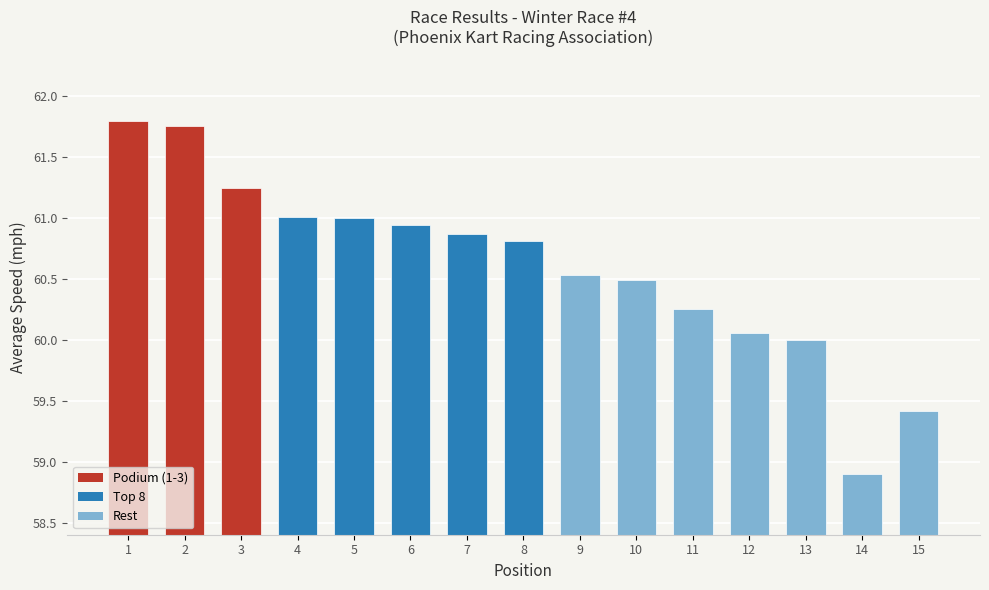

What is the change in value from 3 to 10?

-0.8